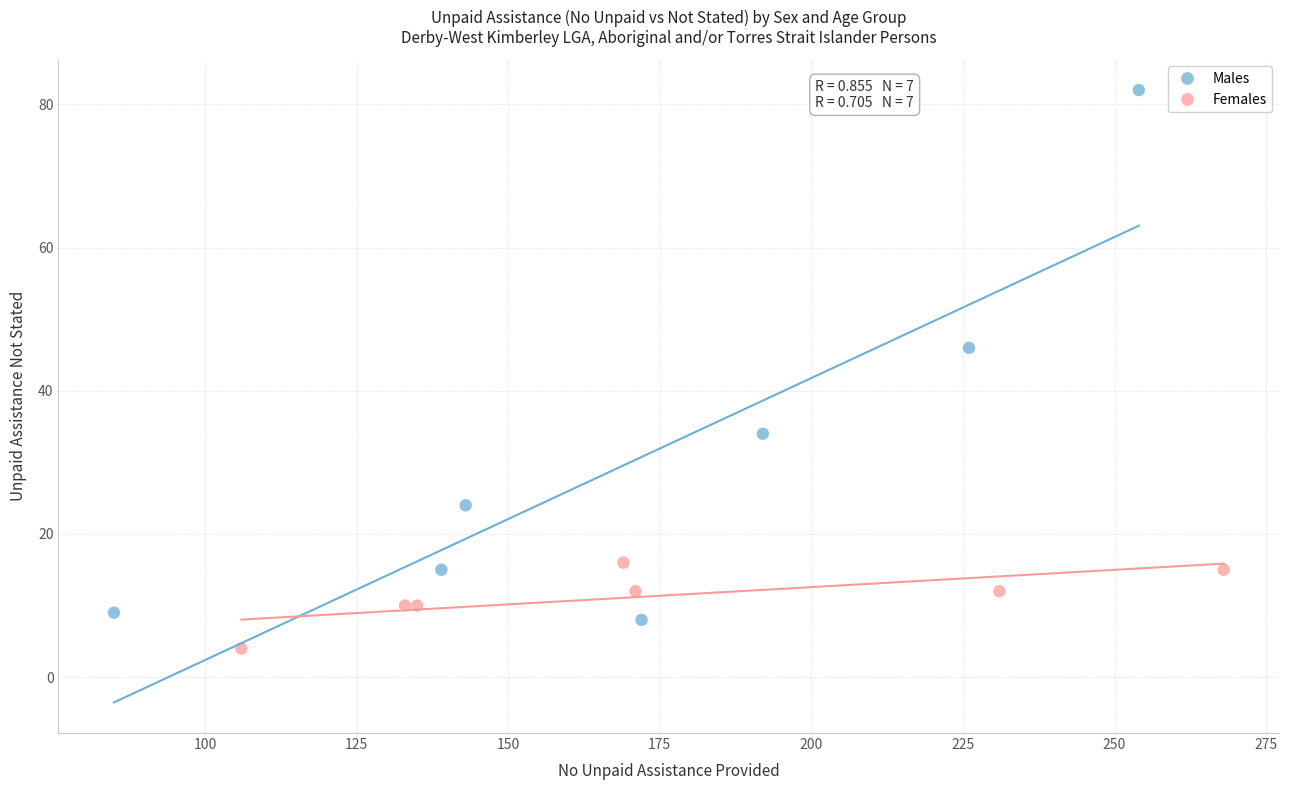

Which series reaches the maximum Y coordinate?

Males